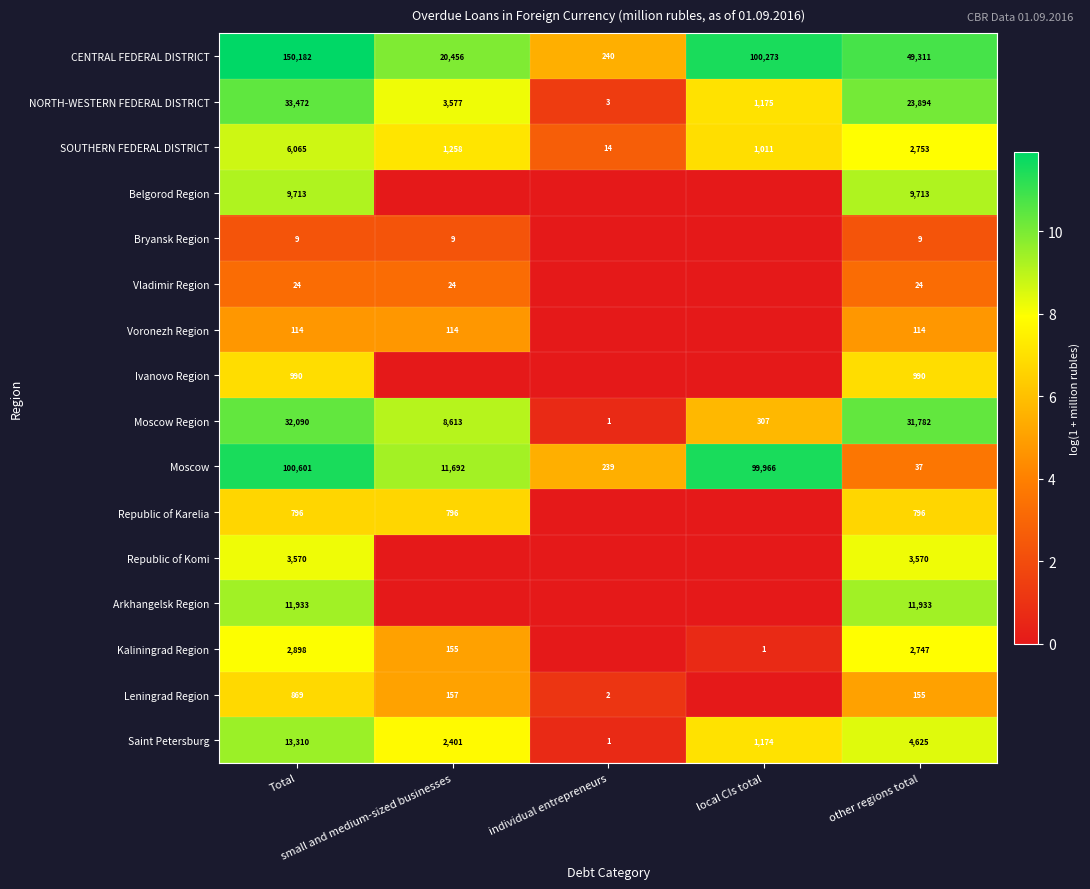

What is the difference between the maximum and minimum values in the CENTRAL FEDERAL DISTRICT series?

149942